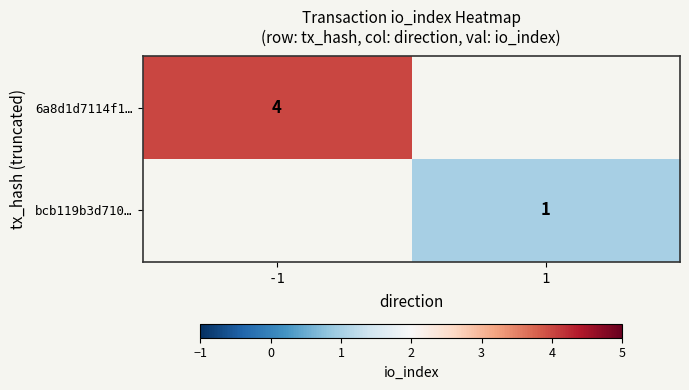

True or false: 6a8d1d7114f1… has a value of 7 at -1.

False